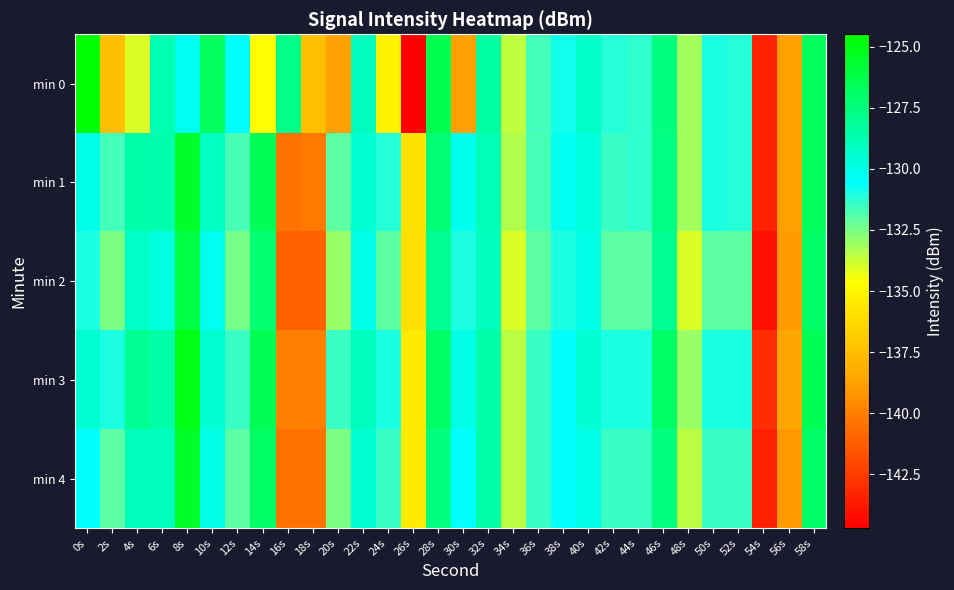

Which series has the largest range (max minus min)?

min 0